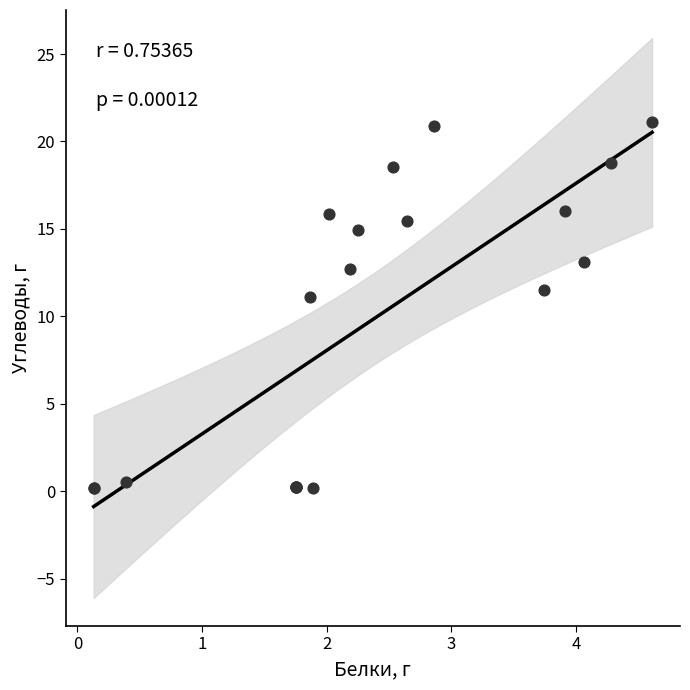

What Y value in the scatter plot is closest to 10?

11.1